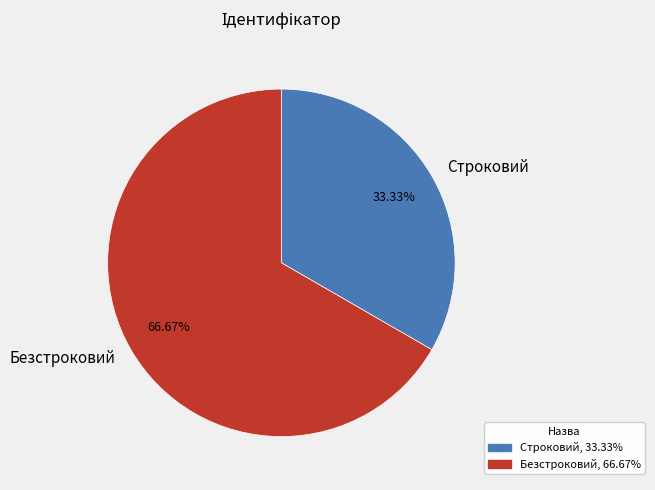

What is the smallest slice in the pie chart?

Строковий